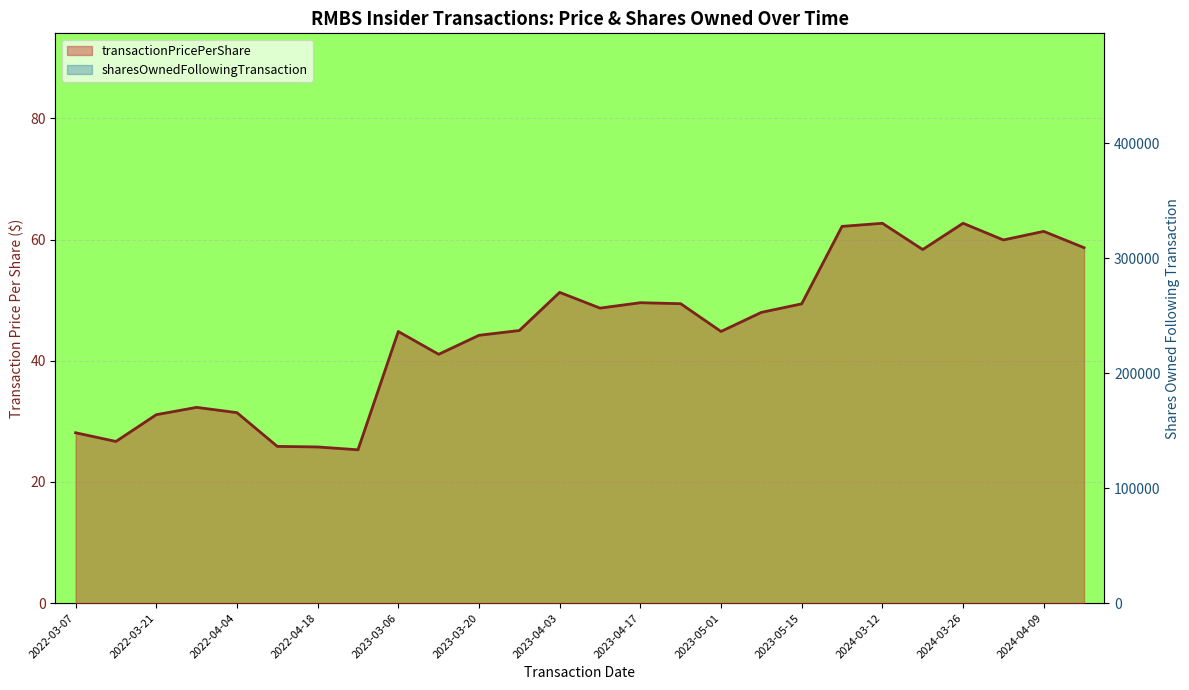

Reading left to right, list all the values displayed in this chart.

transactionPricePerShare line: 28.1	26.7	31.1	32.3	31.4	25.9	25.8	25.3	44.8	41.1	44.2	45.0	51.3	48.7	49.6	49.4	44.8	48.0	49.4	62.2	62.7	58.4	62.7	59.9	61.4	58.7
sharesOwnedFollowingTransaction line: 313682.0	301182.0	288682.0	276182.0	263682.0	251182.0	240807.0	240807.0	367153.0	354653.0	342153.0	329653.0	317153.0	304653.0	292153.0	279653.0	267914.0	255414.0	255332.0	304755.0	289755.0	274755.0	259755.0	283321.0	268321.0	262791.0